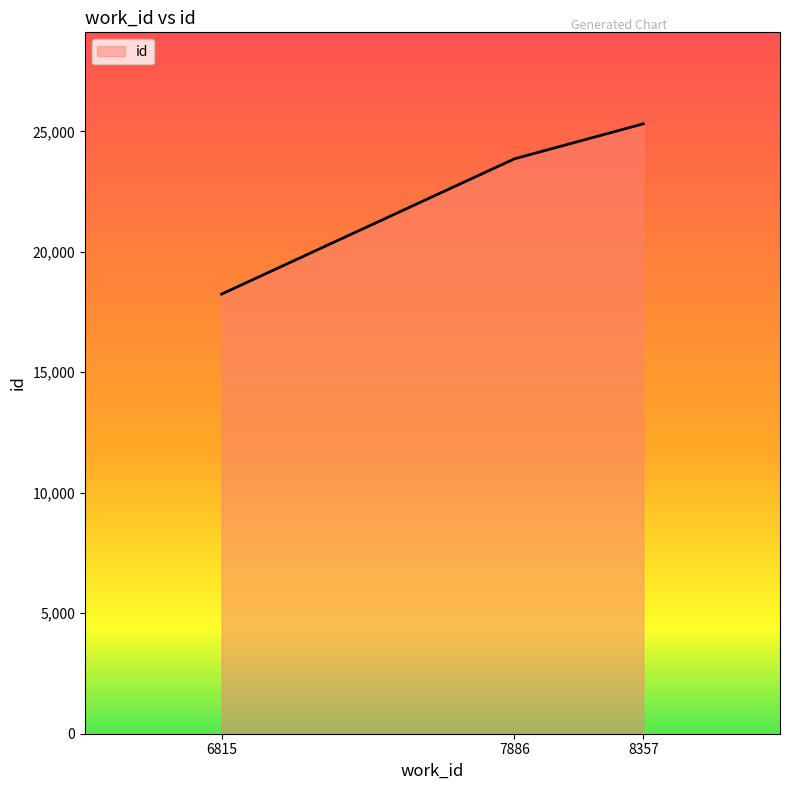

List the labels in order of value, smallest first.

6815, 7886, 8357